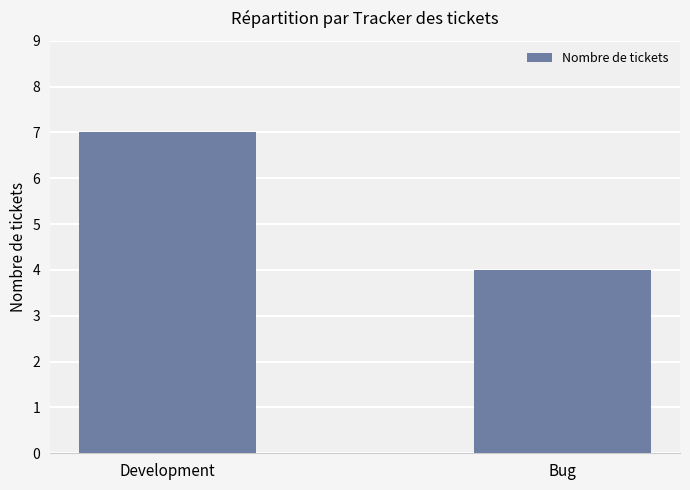

True or false: the data shows 4 at Bug.

True